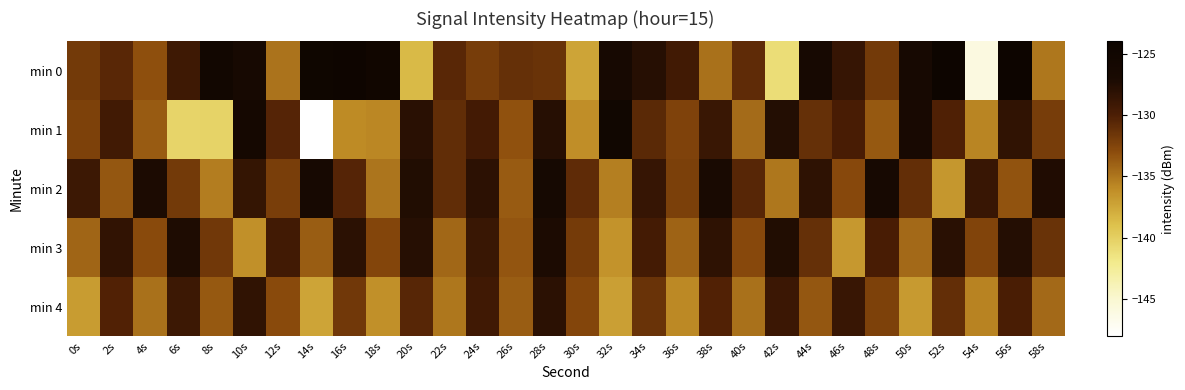

At which category is the sum across all series the highest?

28s